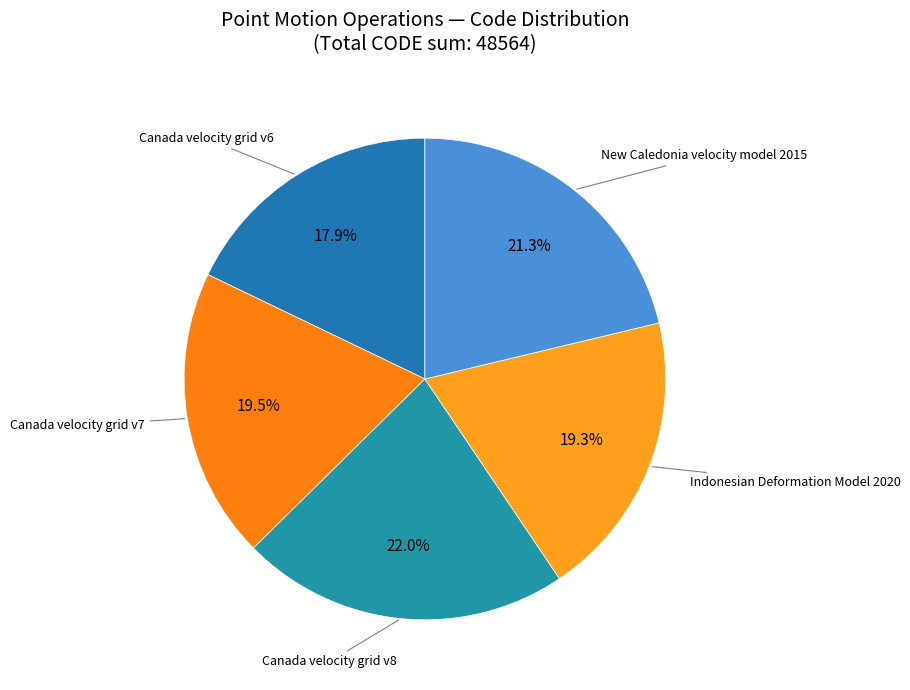

Is it true that Canada velocity grid v6 is 12% of the pie?

False